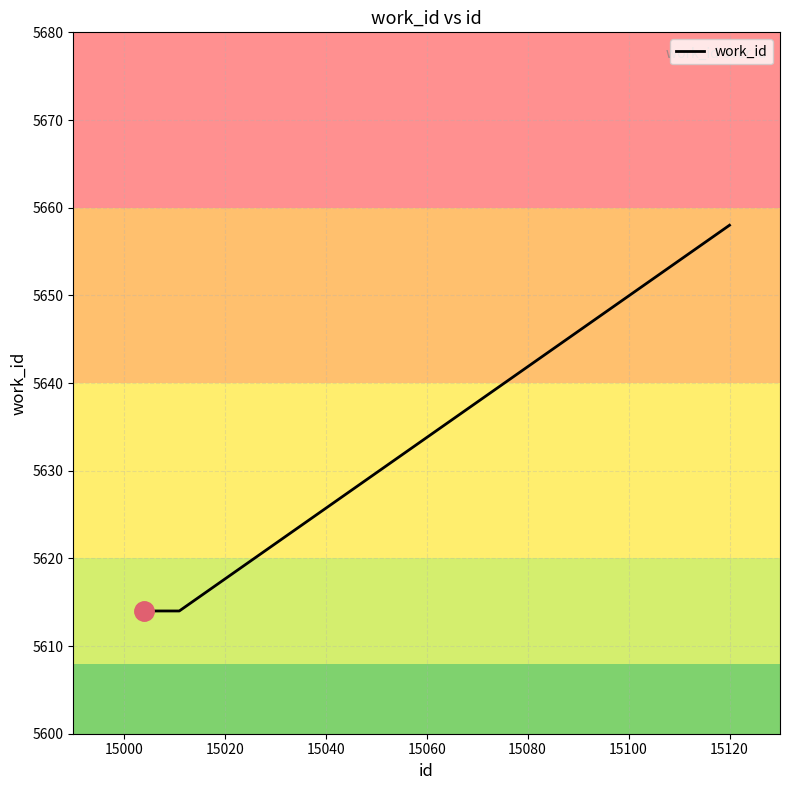

How many values are between 5614 and 5658?

3